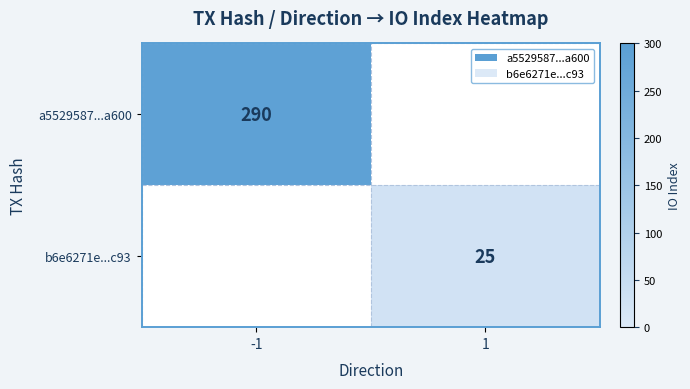

What is the maximum value shown in the chart?

290.0